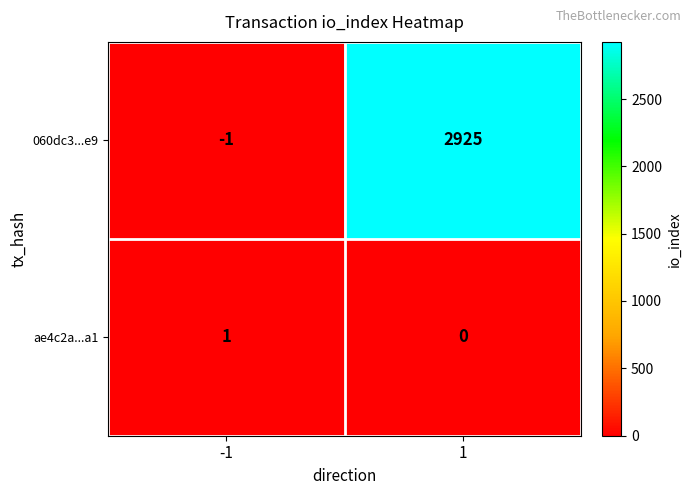

Rank the series at 1 from lowest to highest value.

ae4c2a...a1, 060dc3...e9